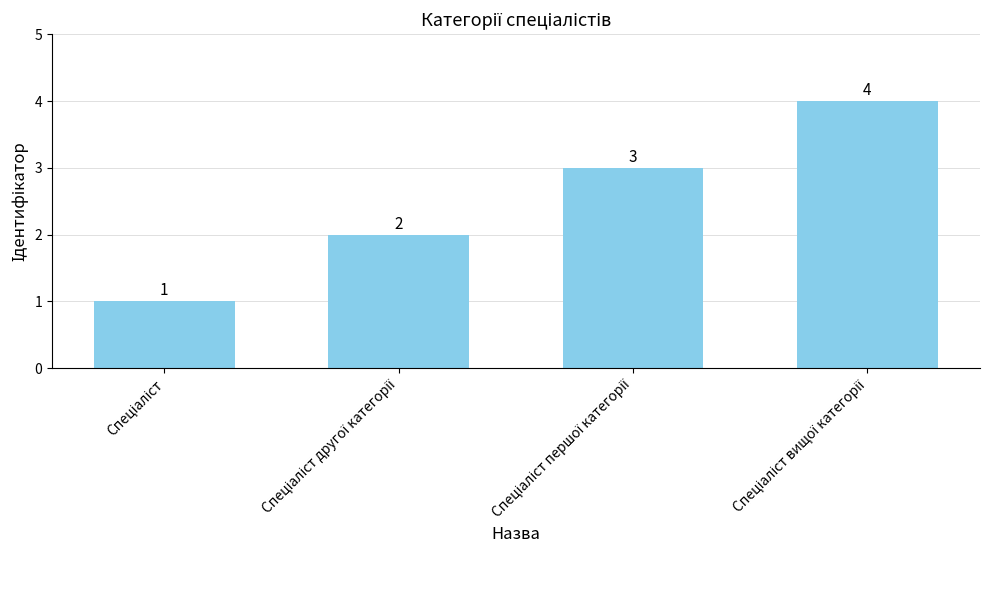

How many values are below 3?

2